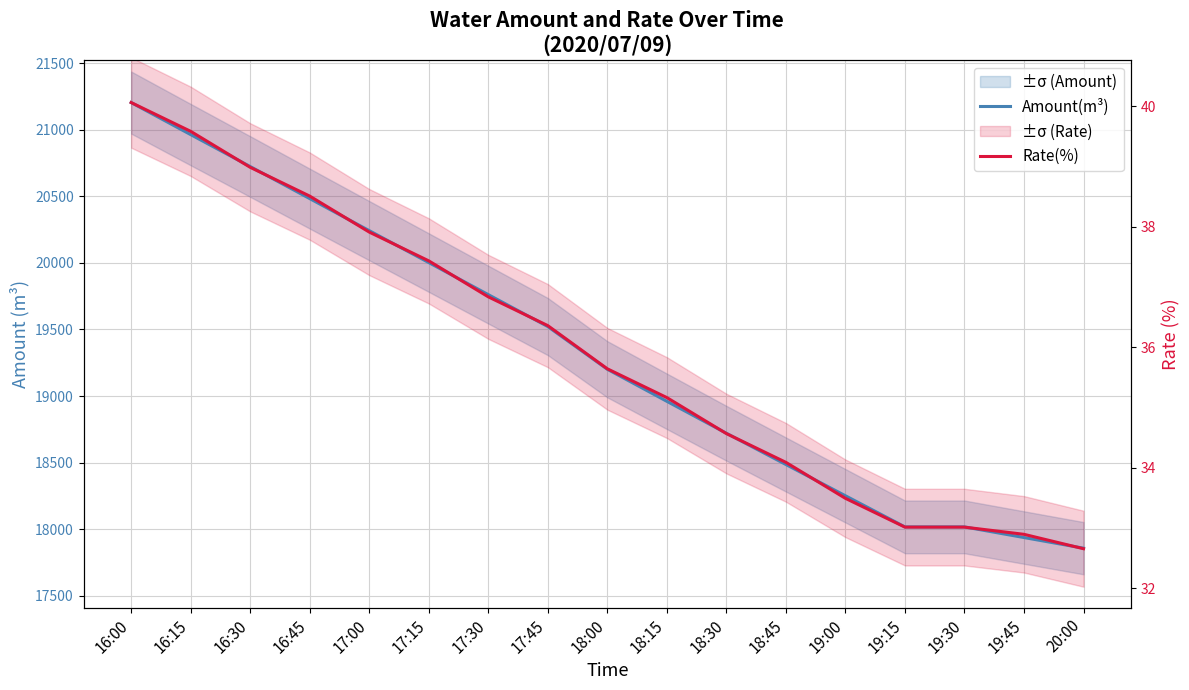

What is the value of the Rate(%) point at the 7th from the left?

19745.4